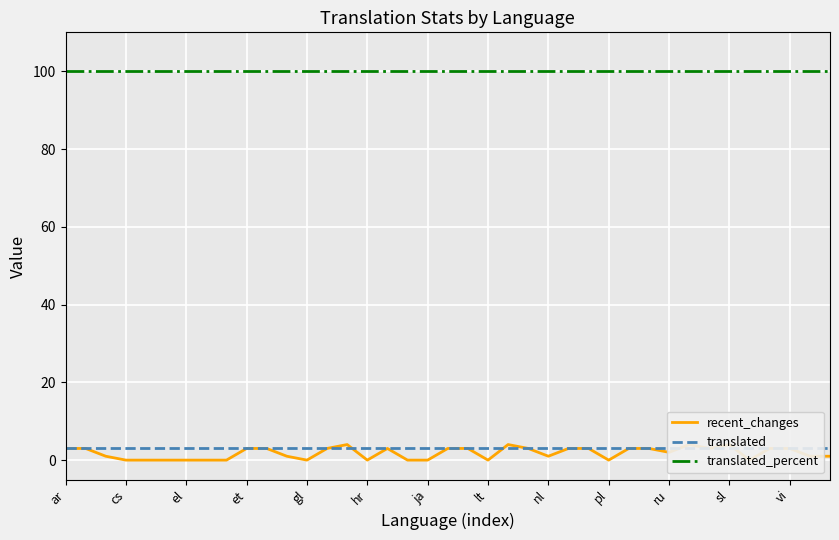

True or false: recent_changes and translated_percent cross at least once.

False